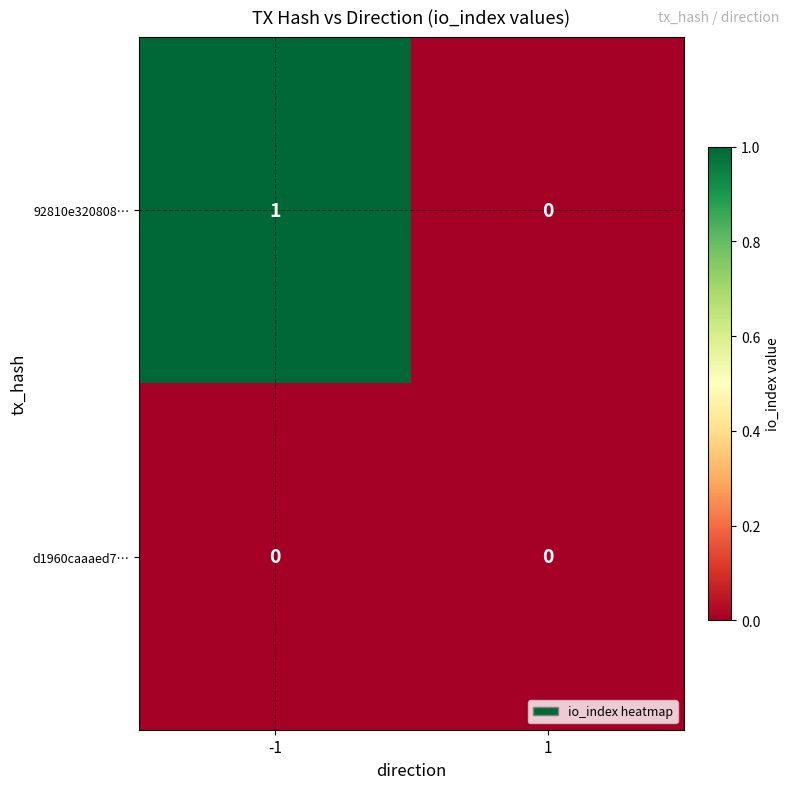

Reading right to left, list all the values displayed in this chart.

92810e320808…: 0	1
d1960caaaed7…: 0	0